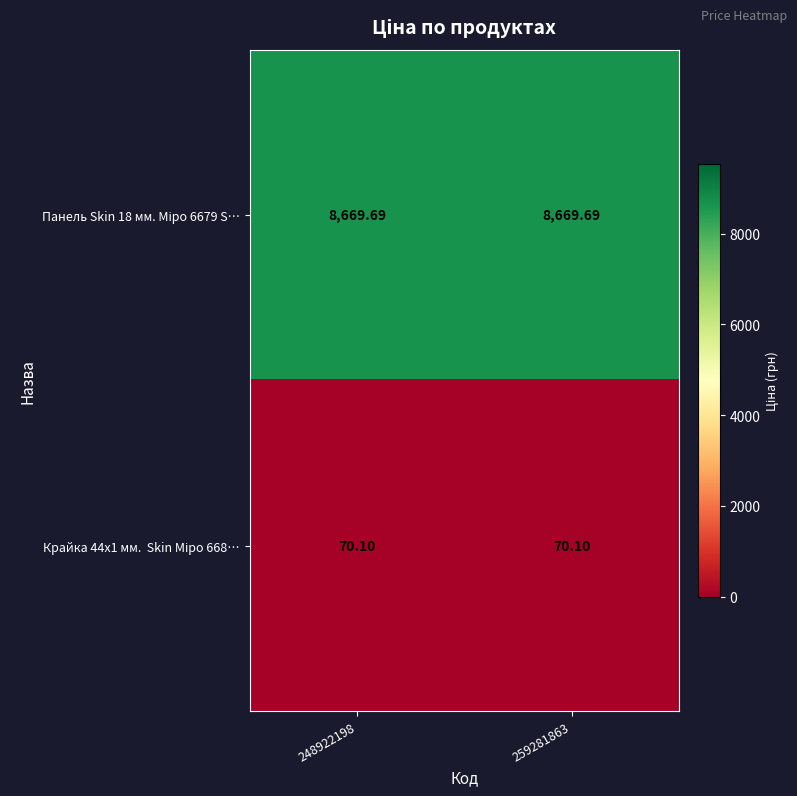

What is the total value across all series at 248922198?

8739.8